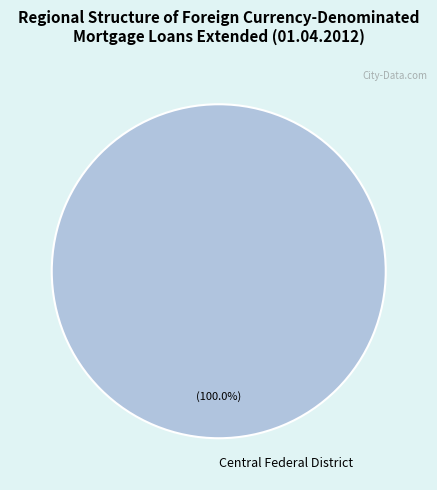

How many segments does this pie chart have?

1